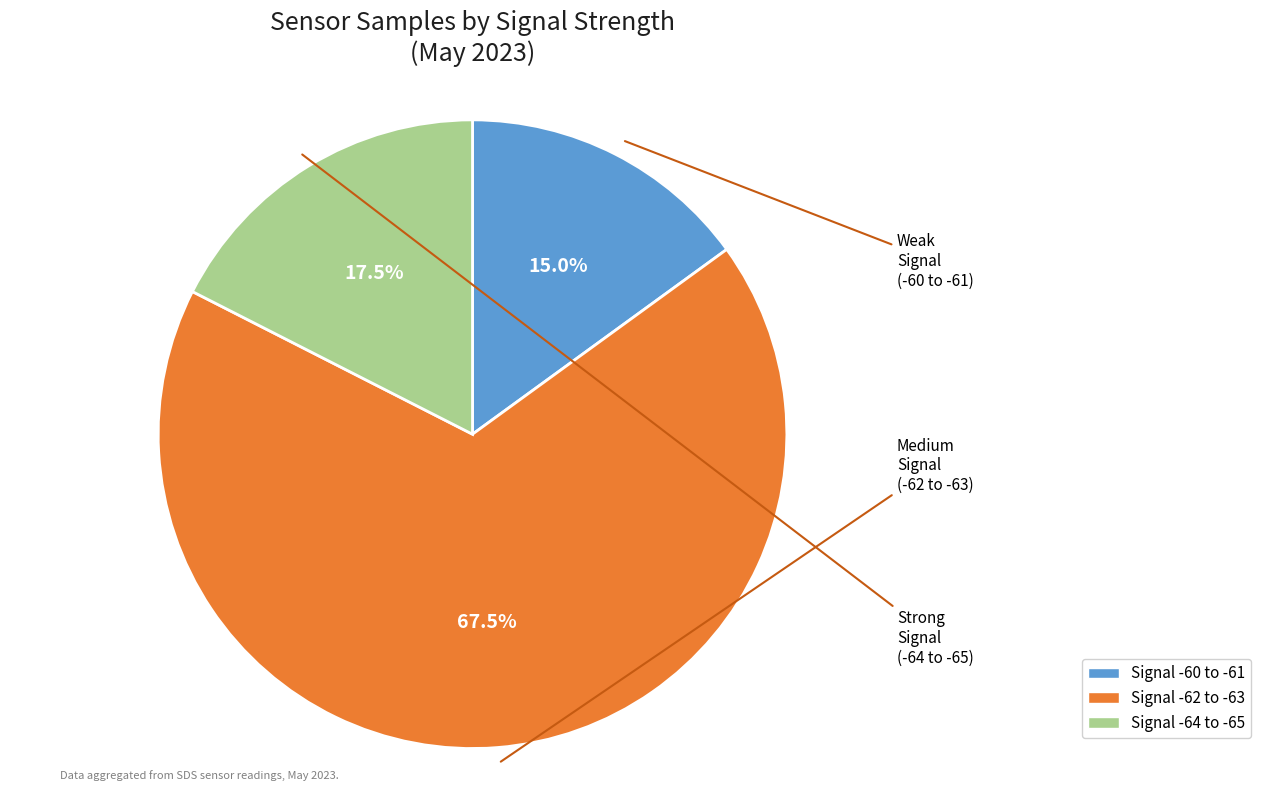

Does any single category account for the majority?

Yes